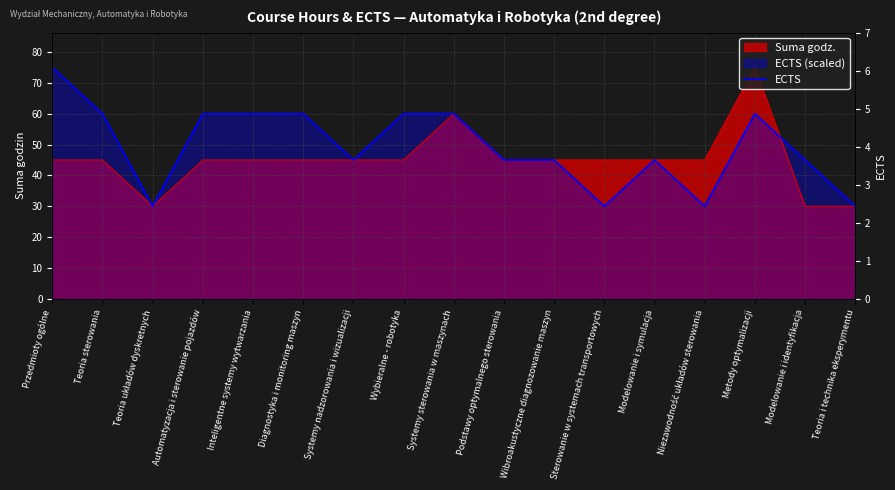

What is the minimum value shown in the chart?

30